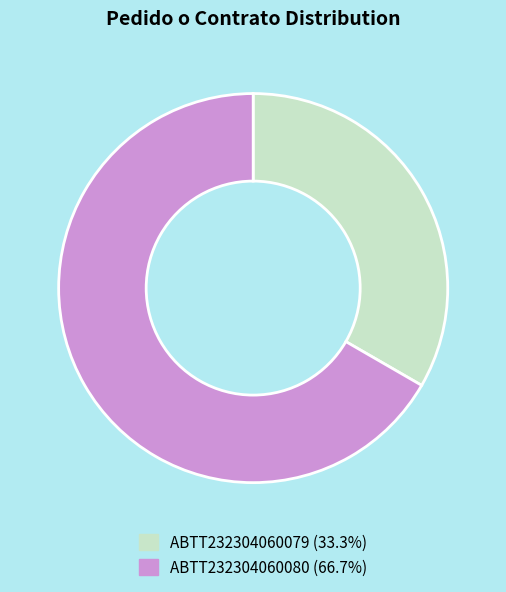

True or false: ABTT232304060080 accounts for 58% of the total.

False